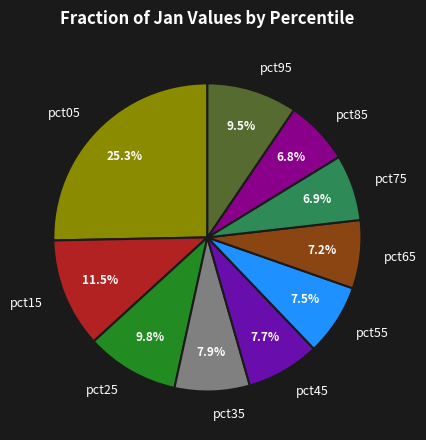

Count the number of slices in the pie.

10